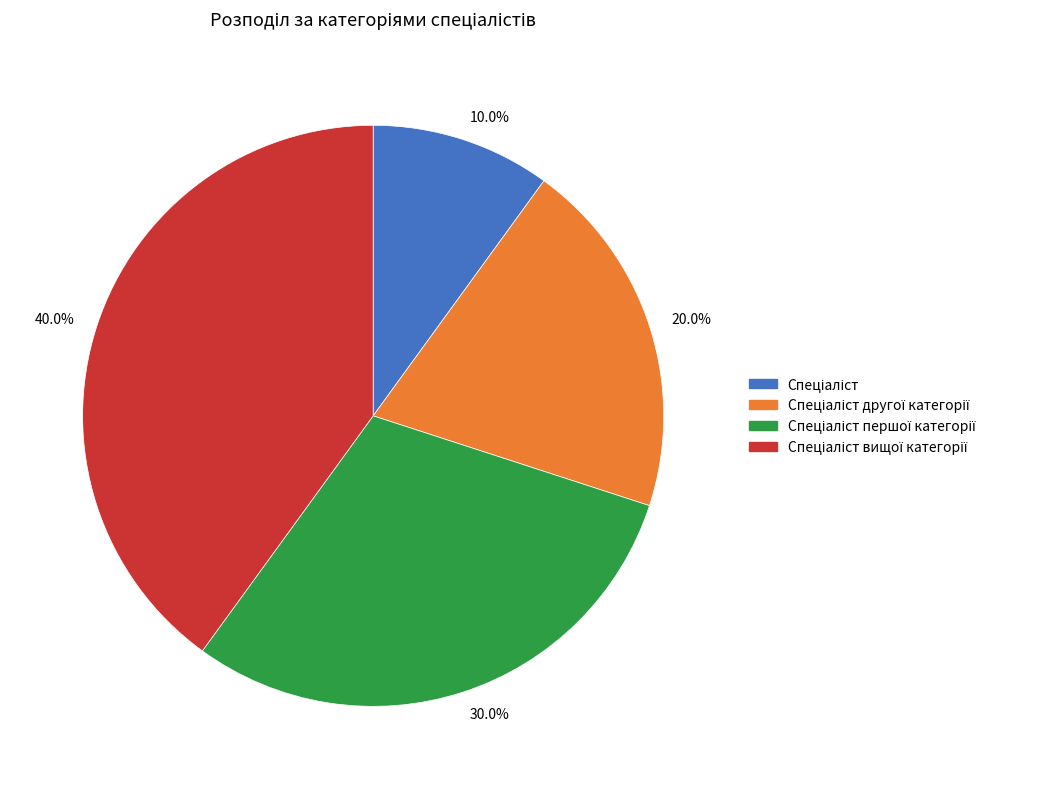

Is there a majority slice in this chart?

No